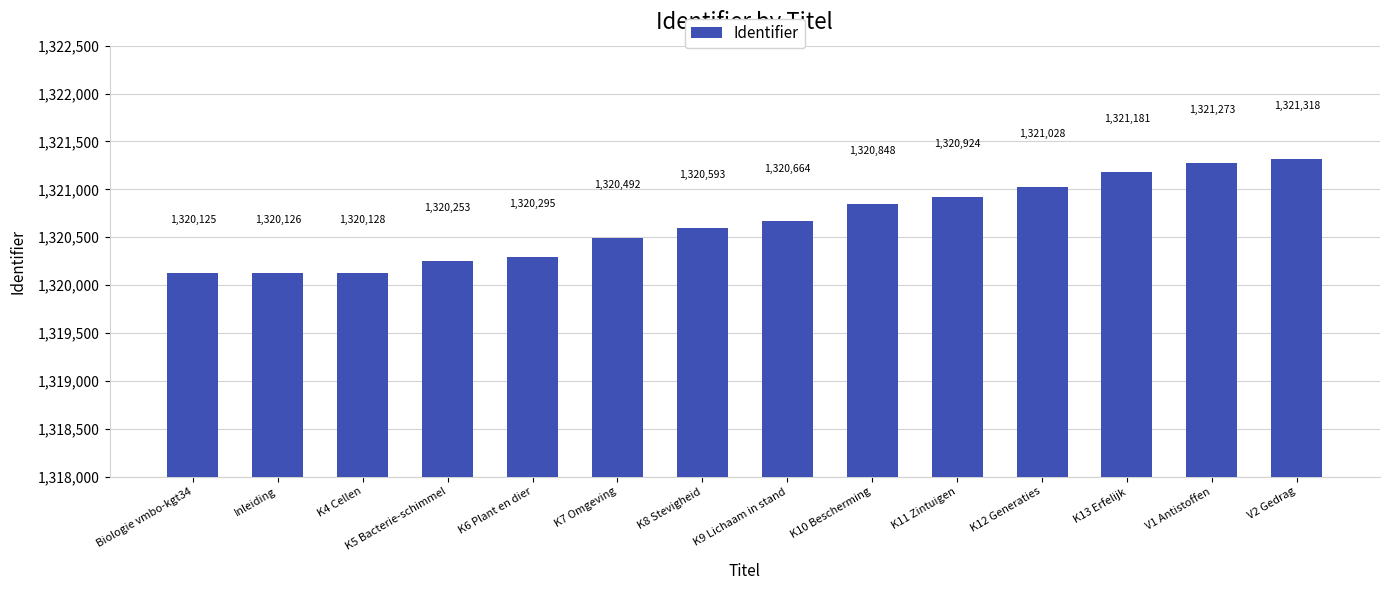

Approximately how many times larger is the value at K11 Zintuigen compared to K10 Bescherming?

1.0